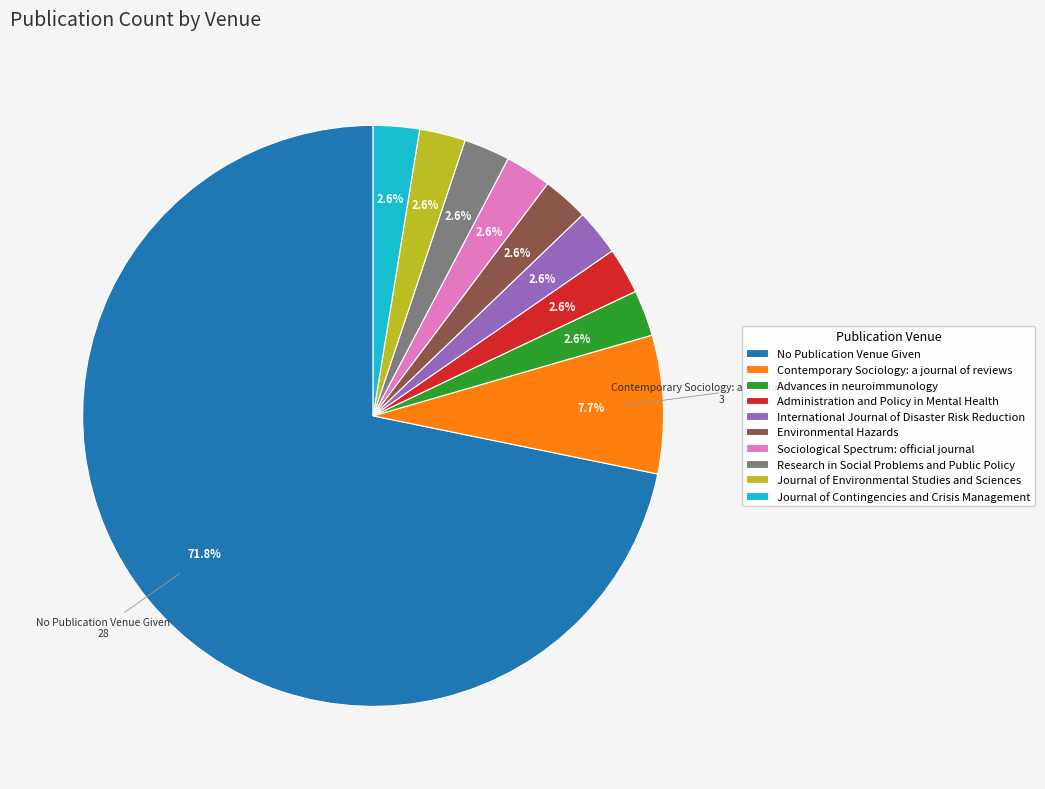

How many segments does this pie chart have?

10